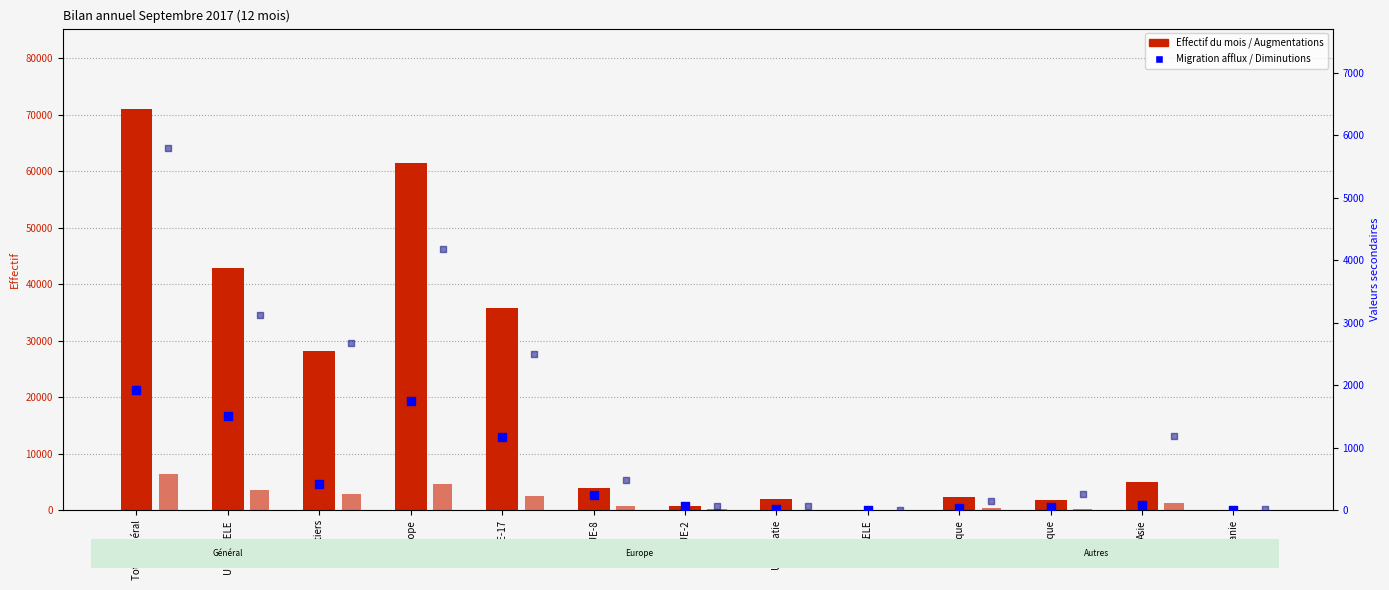

Which series has the widest spread of Y values?

Effectif du mois